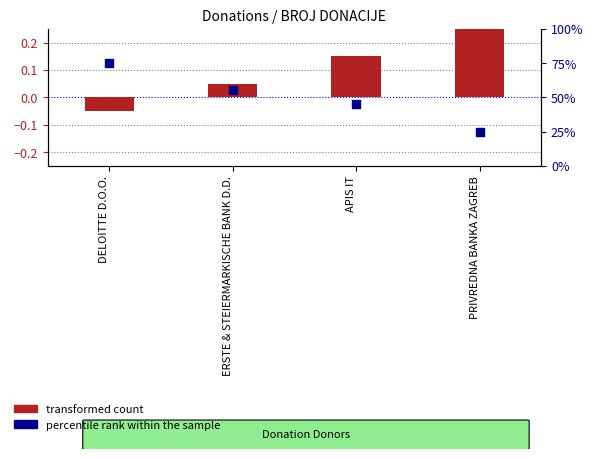

Which series contains the highest Y value?

percentile rank within the sample